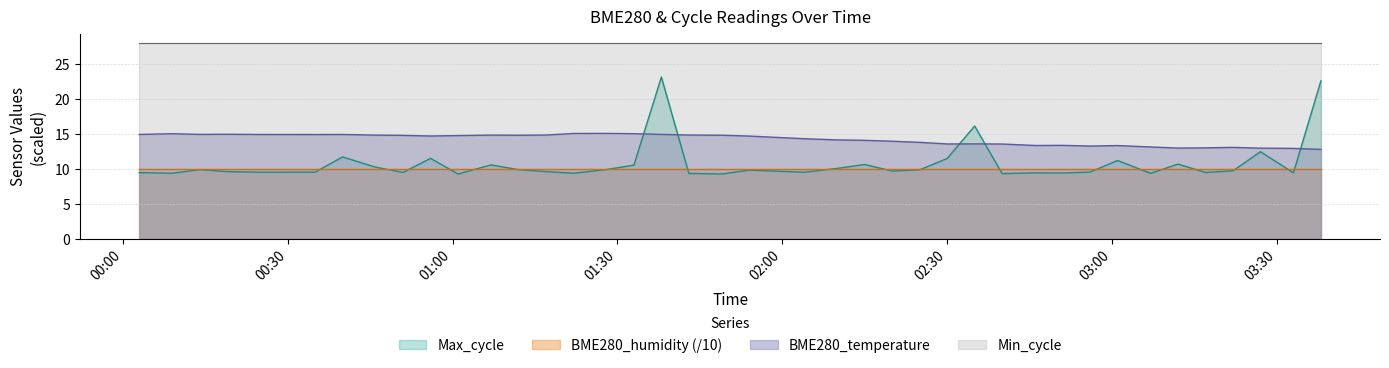

How many lines are shown in the chart?

4